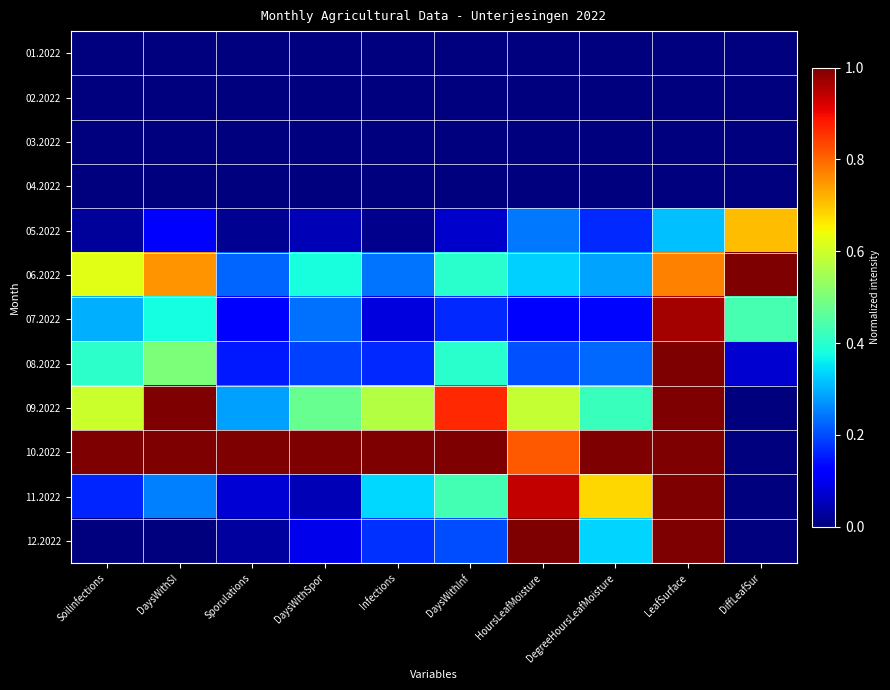

Reading left to right, list all the values displayed in this chart.

01.2022: Soilinfections=0.0	DaysWithSI=0.0	Sporulations=0.0	DaysWithSpor=0.0	Infections=0.0	DaysWithInf=0.0	HoursLeafMoisture=0.0	DegreeHoursLeafMoisture=0.0	LeafSurface=0.0	DiffLeafSur=0.0
02.2022: Soilinfections=0.0	DaysWithSI=0.0	Sporulations=0.0	DaysWithSpor=0.0	Infections=0.0	DaysWithInf=0.0	HoursLeafMoisture=0.0	DegreeHoursLeafMoisture=0.0	LeafSurface=0.0	DiffLeafSur=0.0
03.2022: Soilinfections=0.0	DaysWithSI=0.0	Sporulations=0.0	DaysWithSpor=0.0	Infections=0.0	DaysWithInf=0.0	HoursLeafMoisture=0.0	DegreeHoursLeafMoisture=0.0	LeafSurface=0.0	DiffLeafSur=0.0
04.2022: Soilinfections=0.0	DaysWithSI=0.0	Sporulations=0.0	DaysWithSpor=0.0	Infections=0.0	DaysWithInf=0.0	HoursLeafMoisture=0.0	DegreeHoursLeafMoisture=0.0	LeafSurface=0.0	DiffLeafSur=0.0
05.2022: Soilinfections=0.0	DaysWithSI=0.1	Sporulations=0.0	DaysWithSpor=0.0	Infections=0.0	DaysWithInf=0.1	HoursLeafMoisture=0.2	DegreeHoursLeafMoisture=0.2	LeafSurface=0.3	DiffLeafSur=0.7
06.2022: Soilinfections=0.6	DaysWithSI=0.8	Sporulations=0.2	DaysWithSpor=0.4	Infections=0.2	DaysWithInf=0.4	HoursLeafMoisture=0.3	DegreeHoursLeafMoisture=0.3	LeafSurface=0.8	DiffLeafSur=1.0
07.2022: Soilinfections=0.3	DaysWithSI=0.4	Sporulations=0.1	DaysWithSpor=0.2	Infections=0.1	DaysWithInf=0.2	HoursLeafMoisture=0.1	DegreeHoursLeafMoisture=0.1	LeafSurface=1.0	DiffLeafSur=0.4
08.2022: Soilinfections=0.4	DaysWithSI=0.5	Sporulations=0.2	DaysWithSpor=0.2	Infections=0.2	DaysWithInf=0.4	HoursLeafMoisture=0.2	DegreeHoursLeafMoisture=0.2	LeafSurface=1.0	DiffLeafSur=0.1
09.2022: Soilinfections=0.6	DaysWithSI=1.0	Sporulations=0.3	DaysWithSpor=0.5	Infections=0.6	DaysWithInf=0.9	HoursLeafMoisture=0.6	DegreeHoursLeafMoisture=0.4	LeafSurface=1.0	DiffLeafSur=0.0
10.2022: Soilinfections=1.0	DaysWithSI=1.0	Sporulations=1.0	DaysWithSpor=1.0	Infections=1.0	DaysWithInf=1.0	HoursLeafMoisture=0.8	DegreeHoursLeafMoisture=1.0	LeafSurface=1.0	DiffLeafSur=0.0
11.2022: Soilinfections=0.2	DaysWithSI=0.2	Sporulations=0.1	DaysWithSpor=0.0	Infections=0.3	DaysWithInf=0.4	HoursLeafMoisture=0.9	DegreeHoursLeafMoisture=0.7	LeafSurface=1.0	DiffLeafSur=0.0
12.2022: Soilinfections=0.0	DaysWithSI=0.0	Sporulations=0.0	DaysWithSpor=0.1	Infections=0.2	DaysWithInf=0.2	HoursLeafMoisture=1.0	DegreeHoursLeafMoisture=0.3	LeafSurface=1.0	DiffLeafSur=0.0